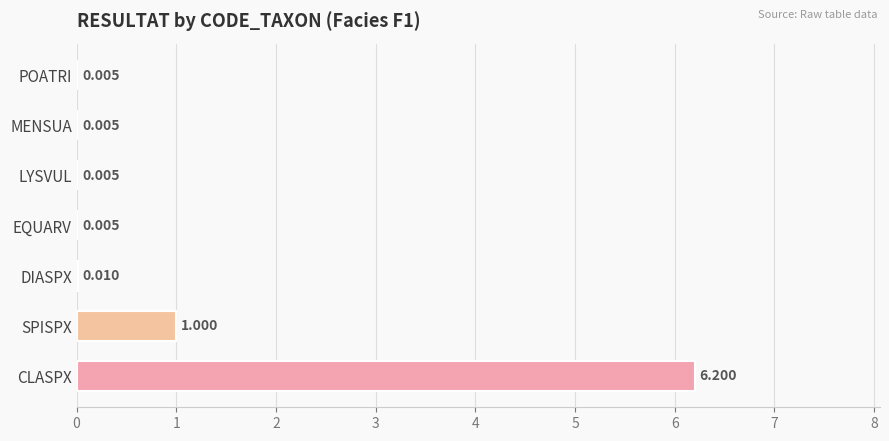

Which category has the highest value across all series?

CLASPX